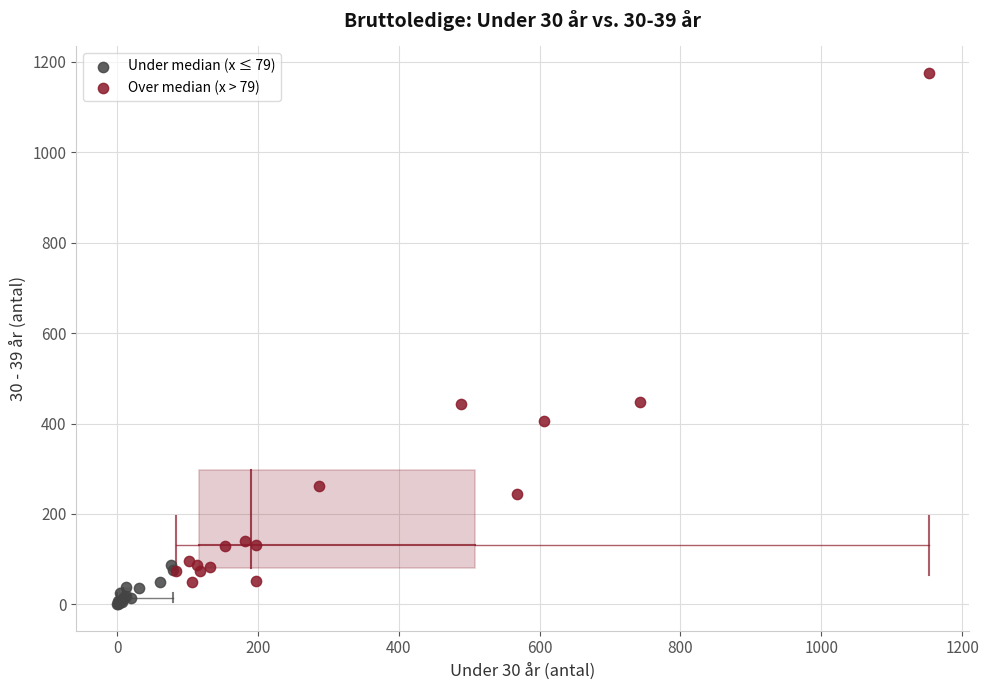

Which series reaches the maximum Y coordinate?

Over median (x > 79)